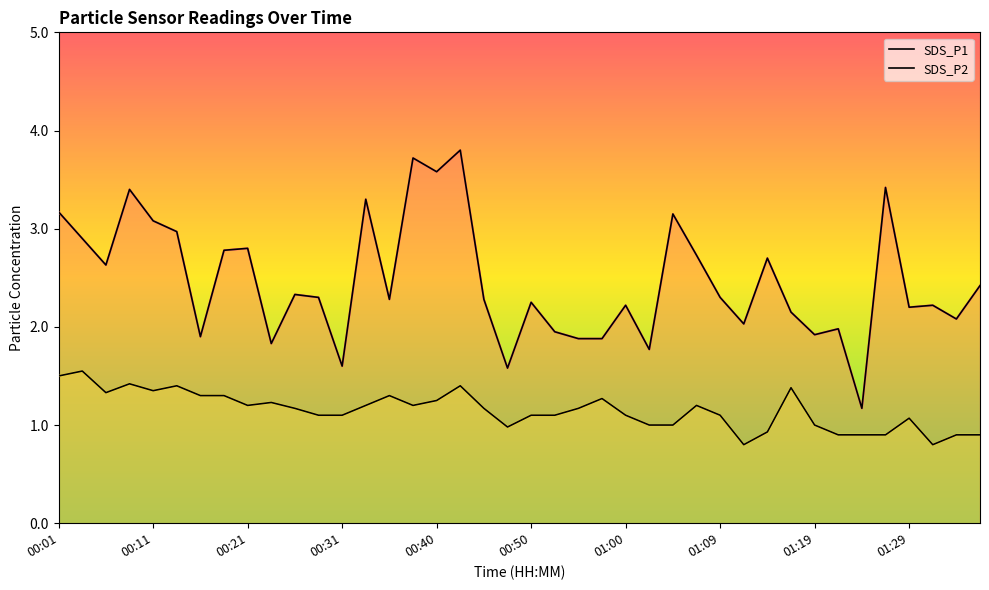

Is the value of SDS_P2 at 01:14 greater than the value of SDS_P1 at 01:12?

No